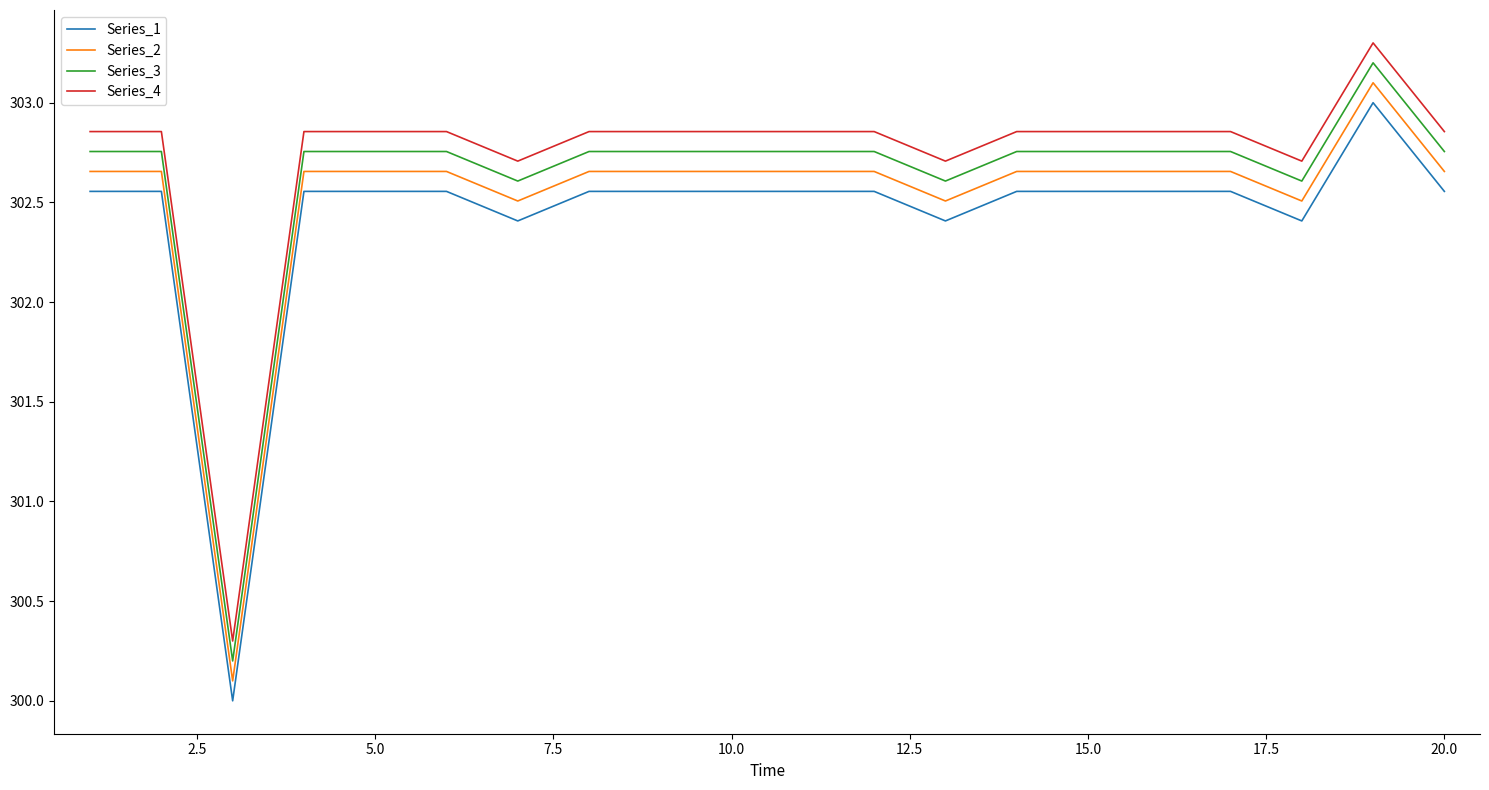

True or false: Series_2 and Series_4 intersect in this chart.

False